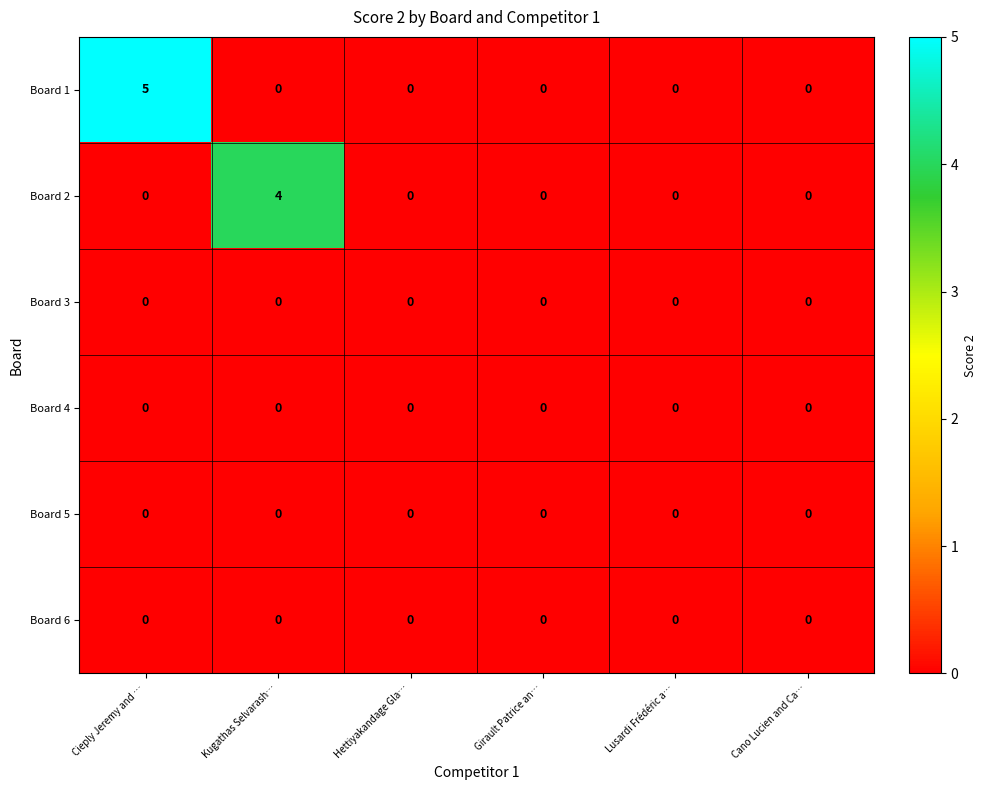

At which category is the sum across all series the highest?

Cieply Jeremy and …